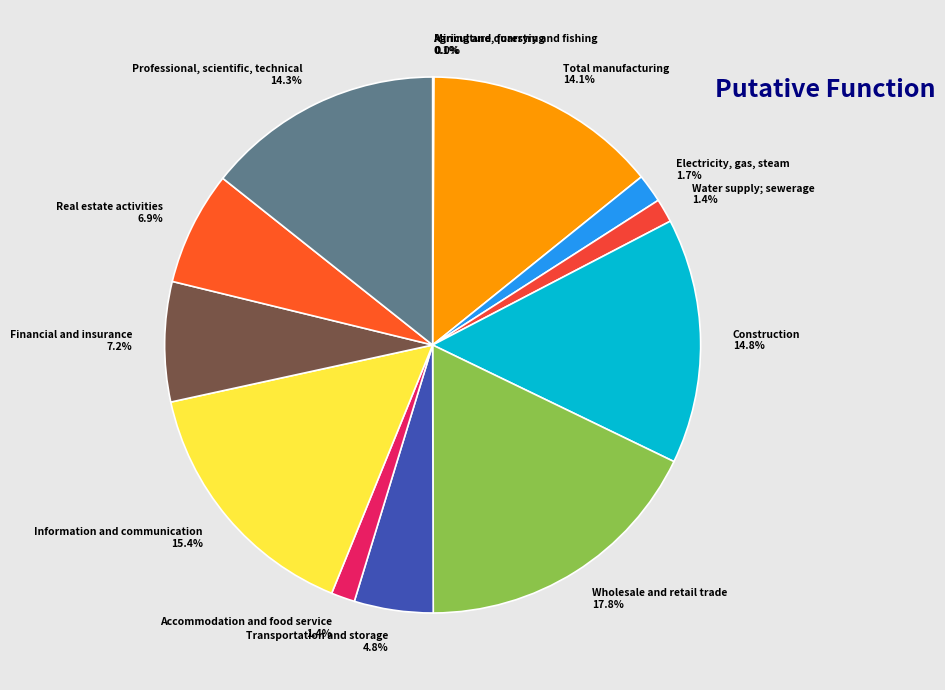

Which slice is the largest?

Wholesale and retail trade